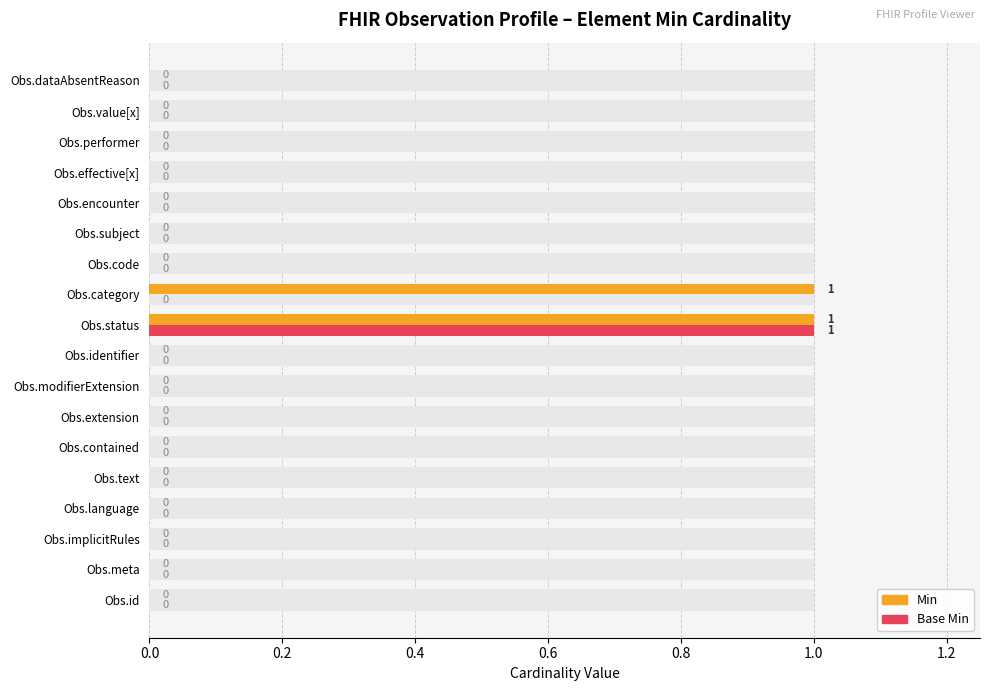

Rank the series by their average value, from lowest to highest.

Base Min, Min